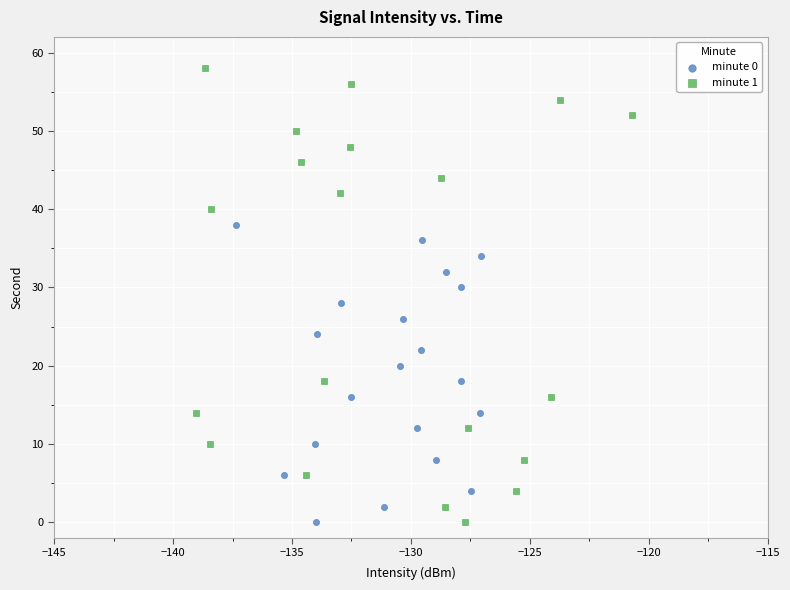

Which series has the largest Y range (max minus min)?

minute 1